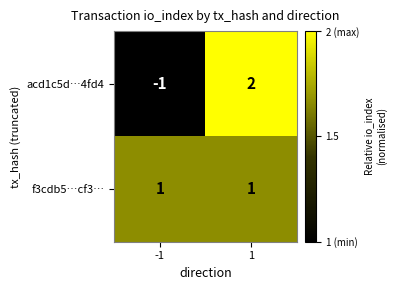

What is the difference between the highest and lowest values at -1?

2